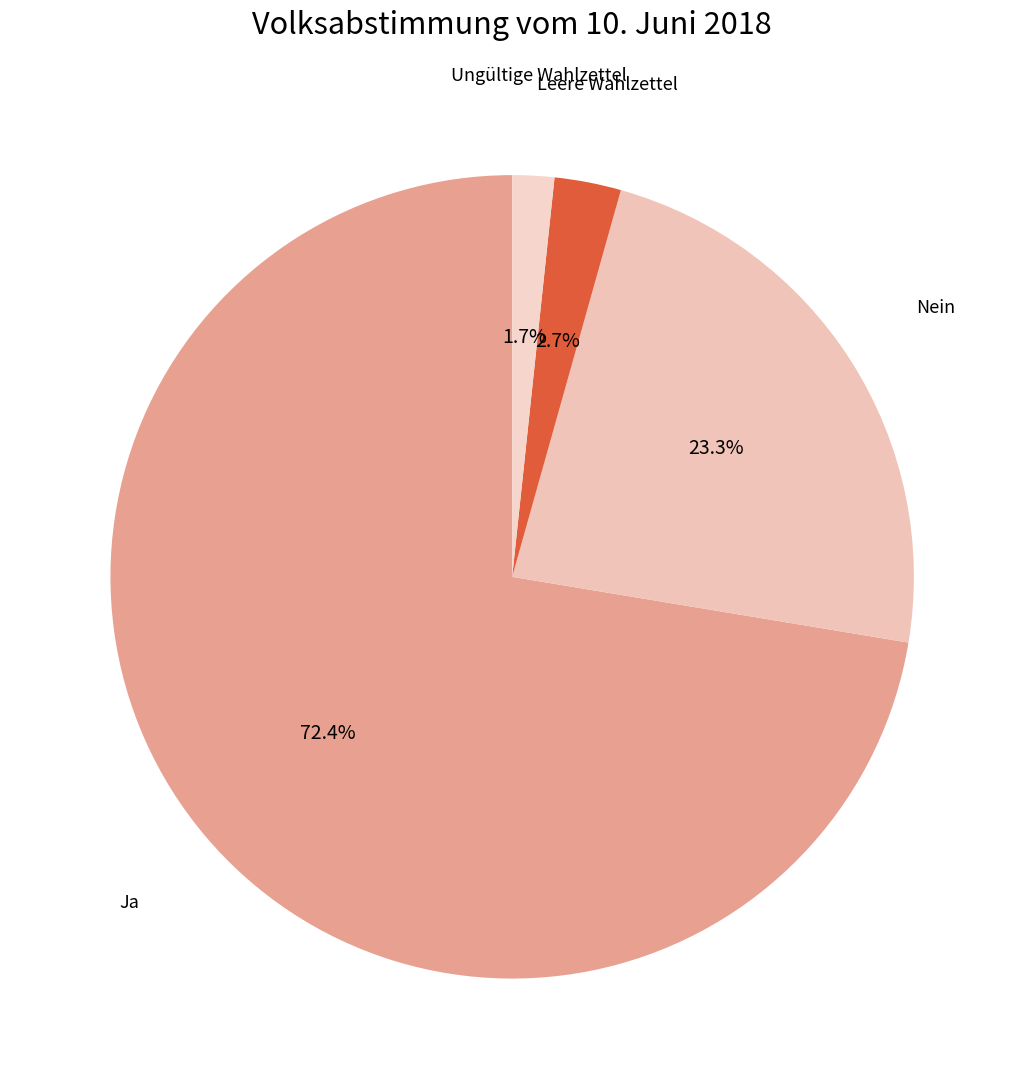

How many segments does this pie chart have?

4